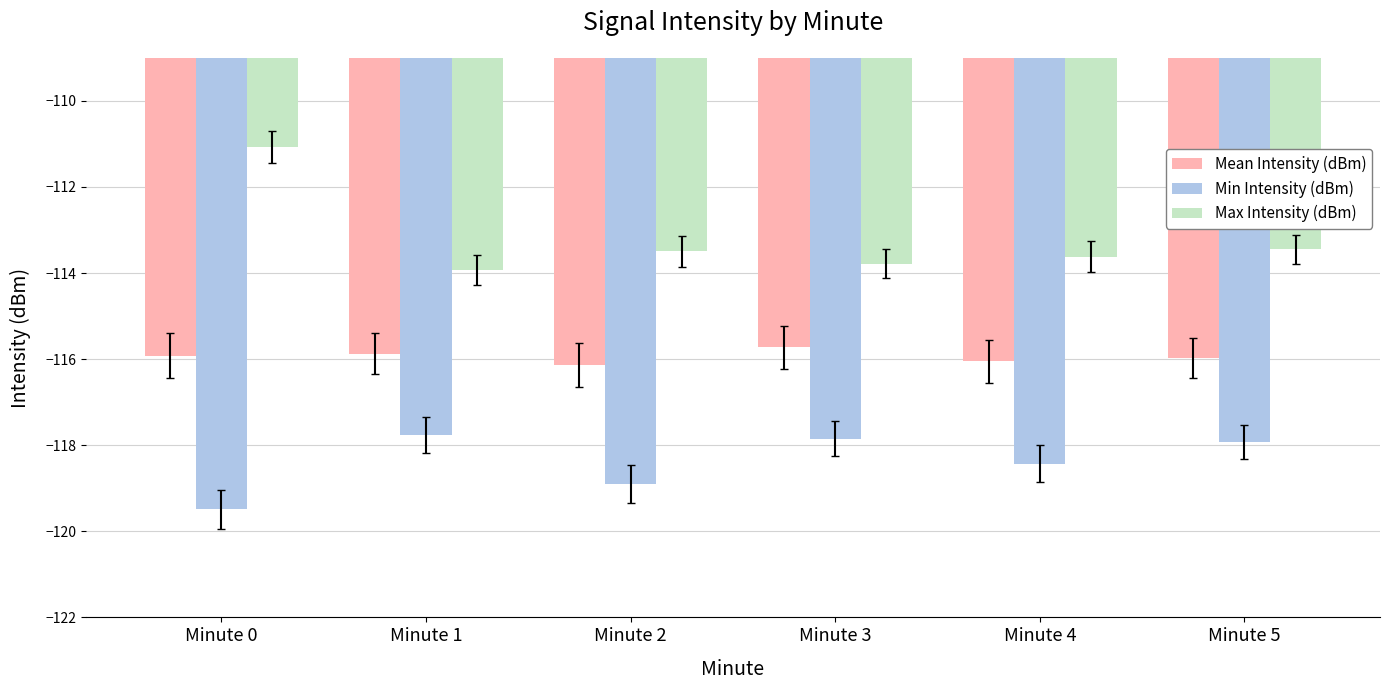

What is the average value of the Mean Intensity (dBm) series?

-115.9